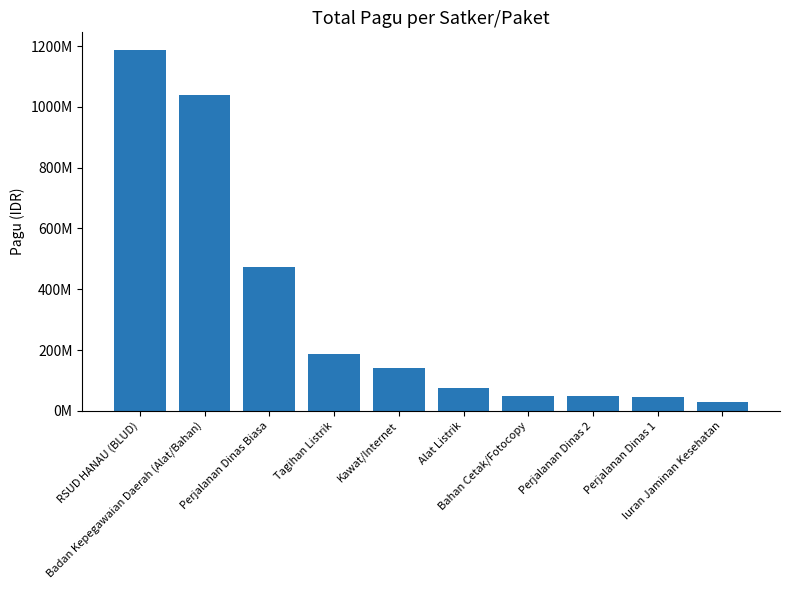

What is the minimum value shown in the chart?

30360000